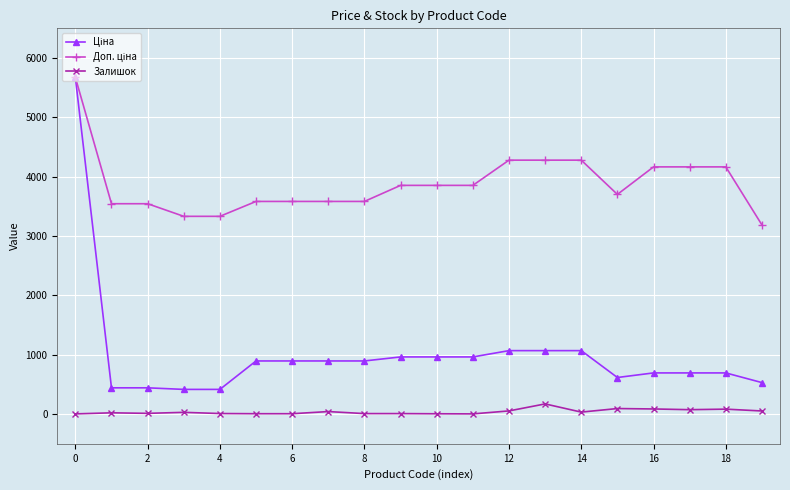

What is the greatest value displayed?

5673.8